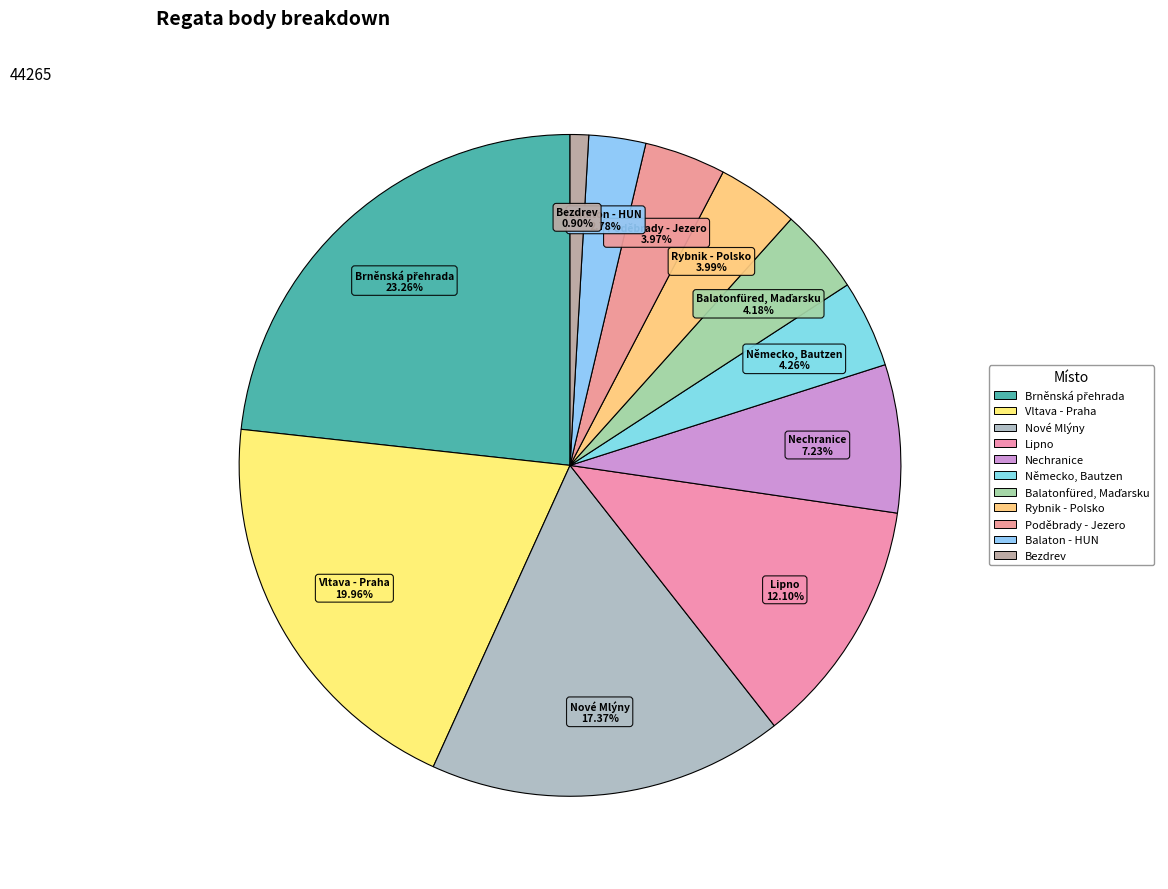

How many segments does this pie chart have?

11